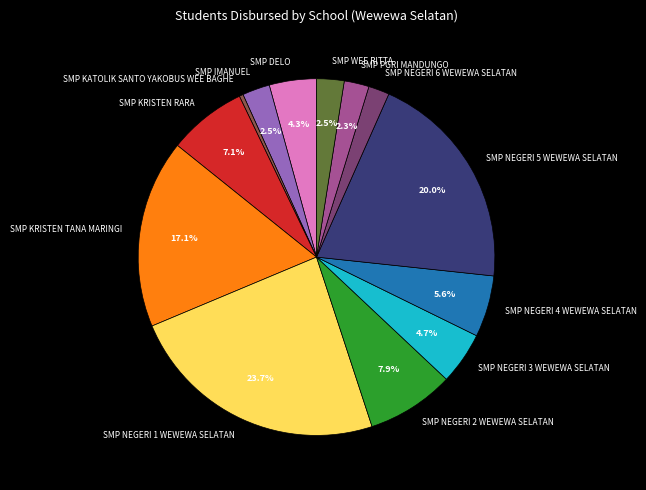

To the nearest percent, what is the difference between the largest and smallest slice percentages?

23%